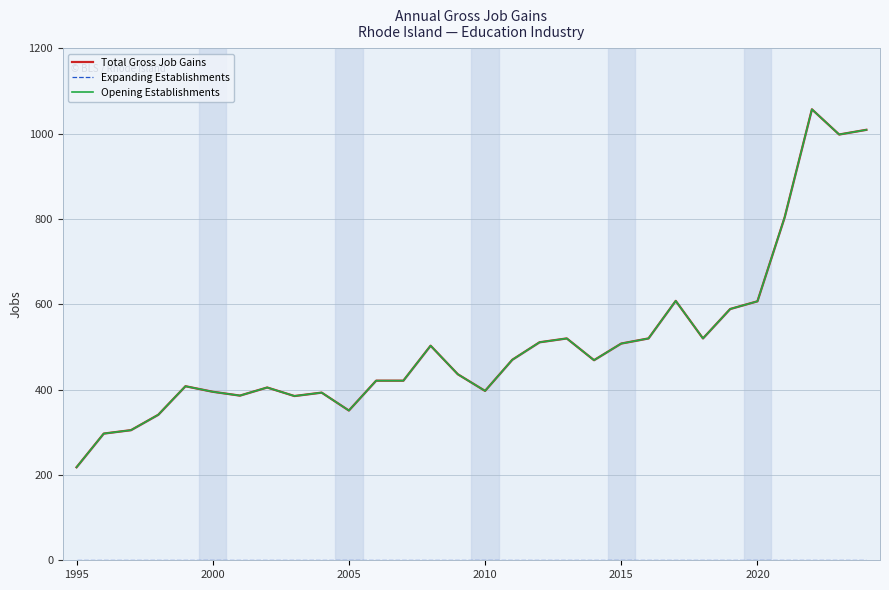

What is the maximum value shown in the chart?

1057